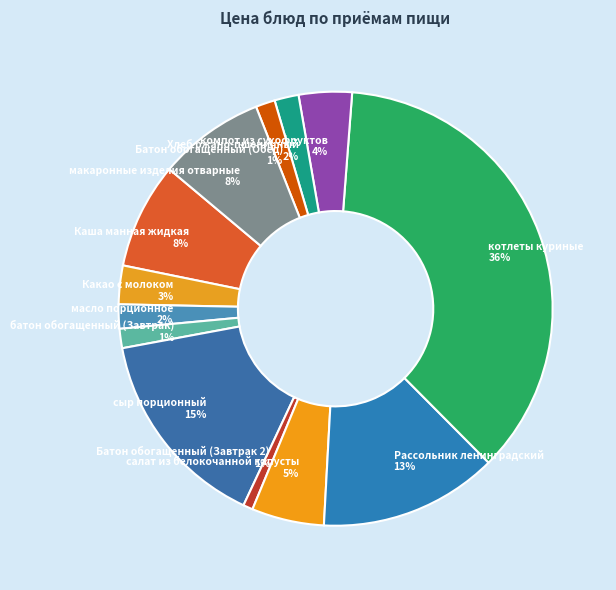

Does any single category account for the majority?

No